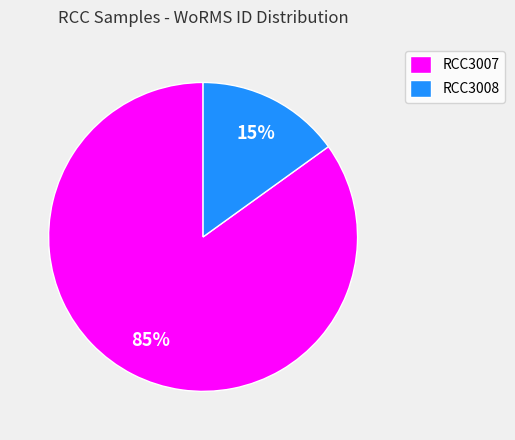

To the nearest percent, what is the difference between the RCC3007 and RCC3008 slice percentages?

70%